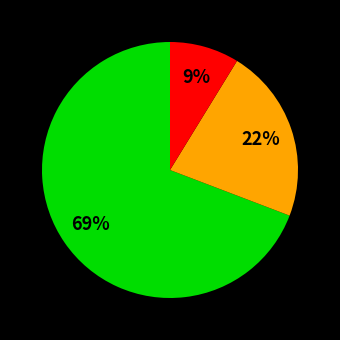

To the nearest percent, what is the average slice percentage?

33%